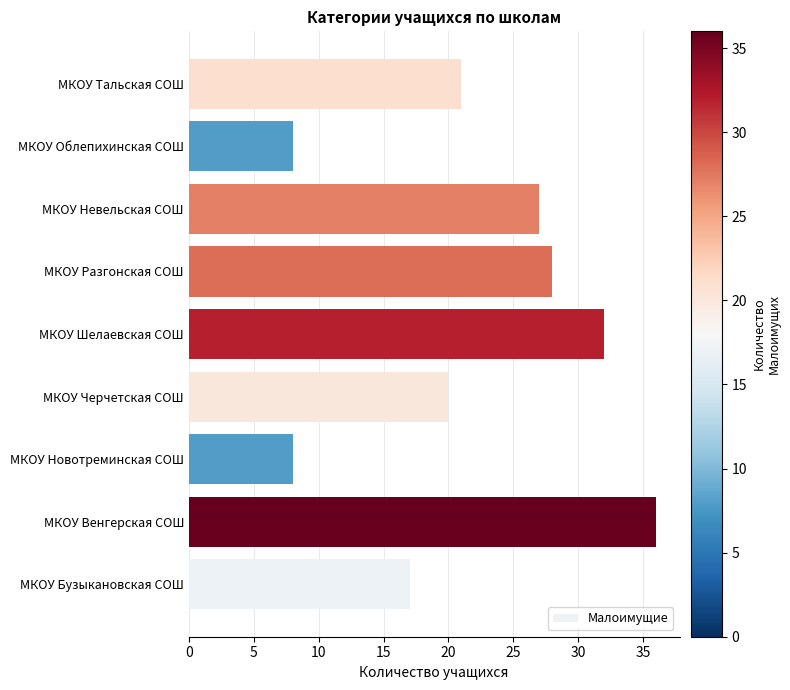

At which category does the chart reach its peak across all series?

МКОУ Венгерская СОШ